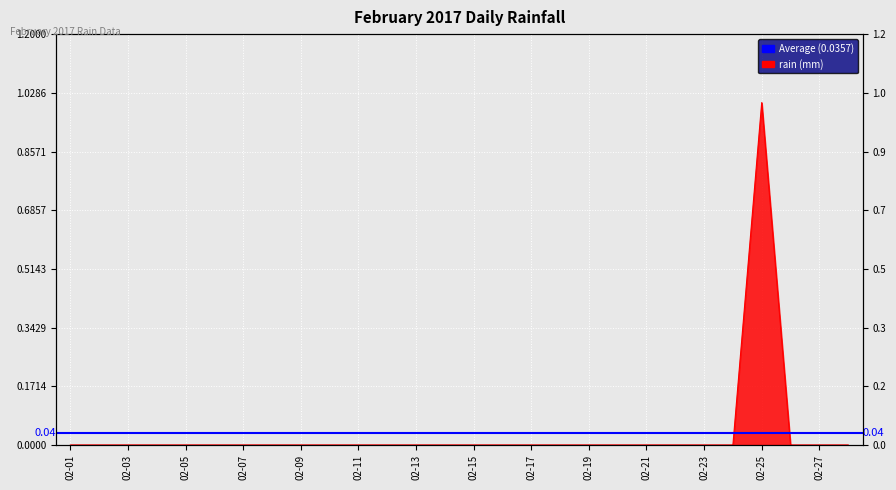

The value at 2017-02-28 is 0. True or false?

True